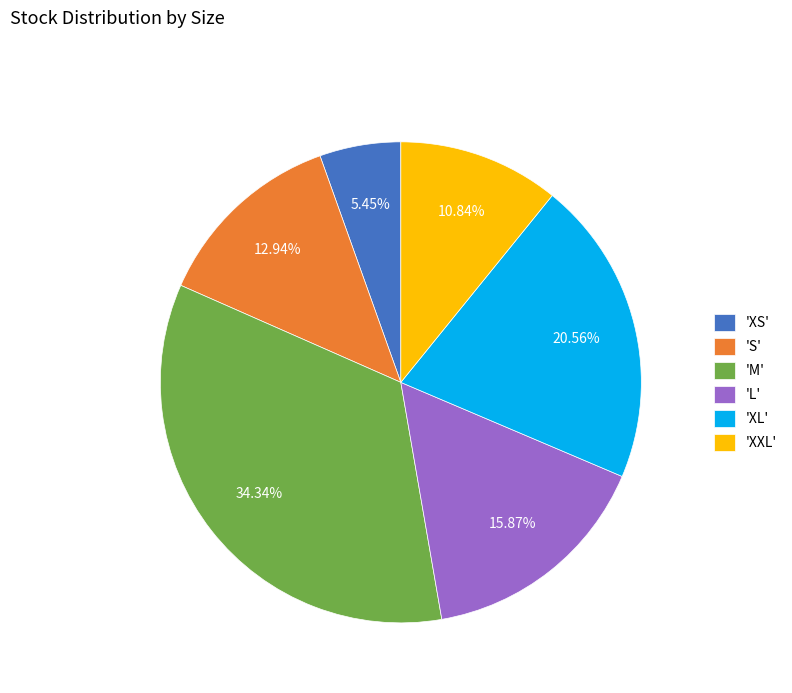

Do 'XL' and 'XS' together represent more than half of the pie?

No